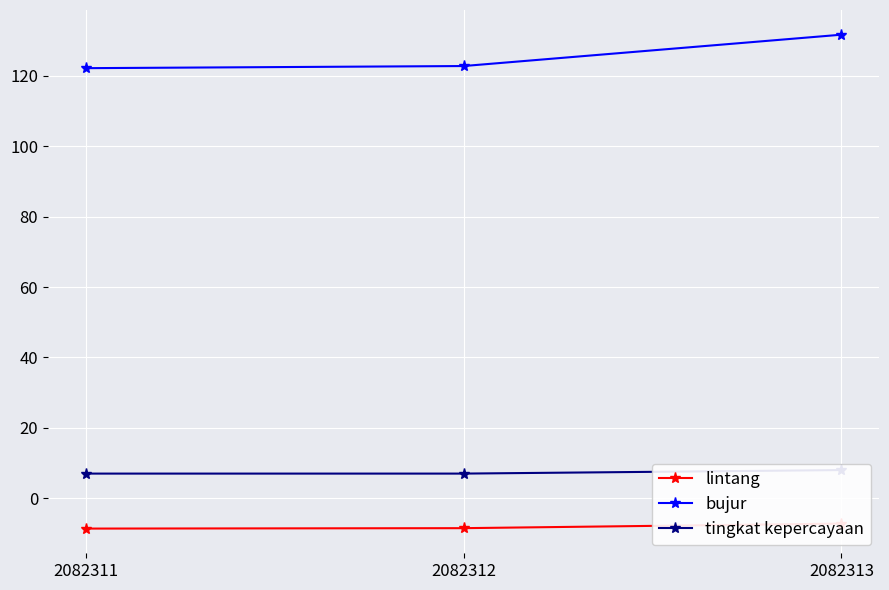

List the series in order of their peak value, highest first.

bujur, tingkat kepercayaan, lintang